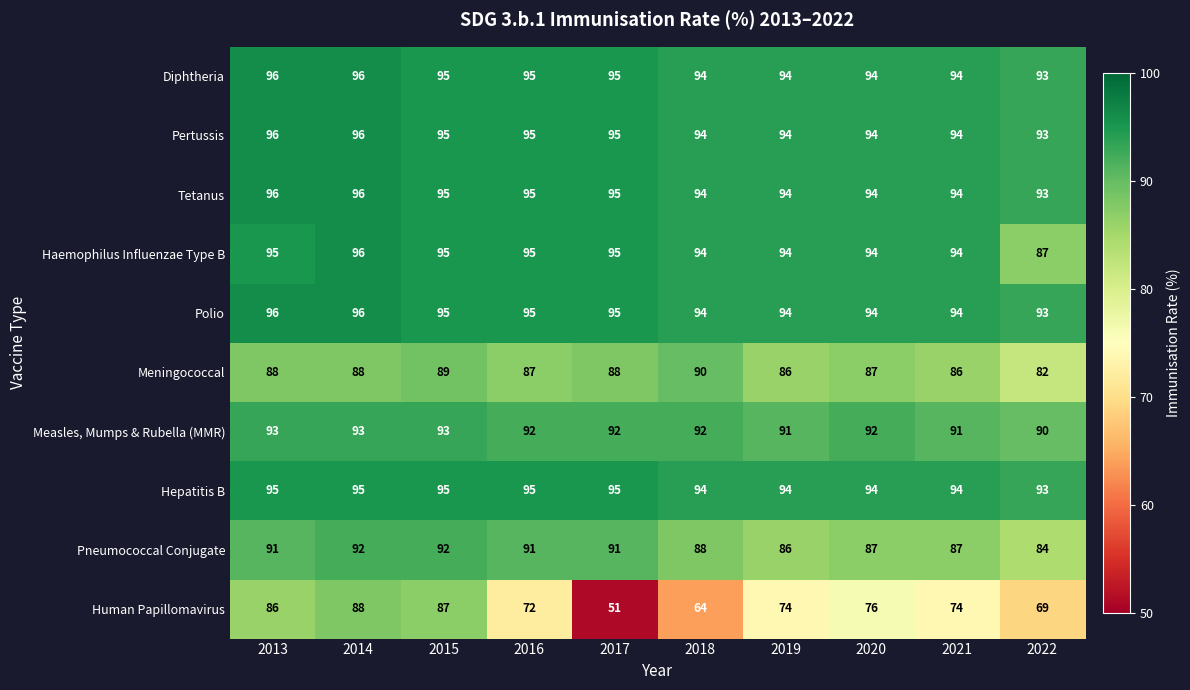

Which series changed the most between 2014 and 2020?

Human Papillomavirus